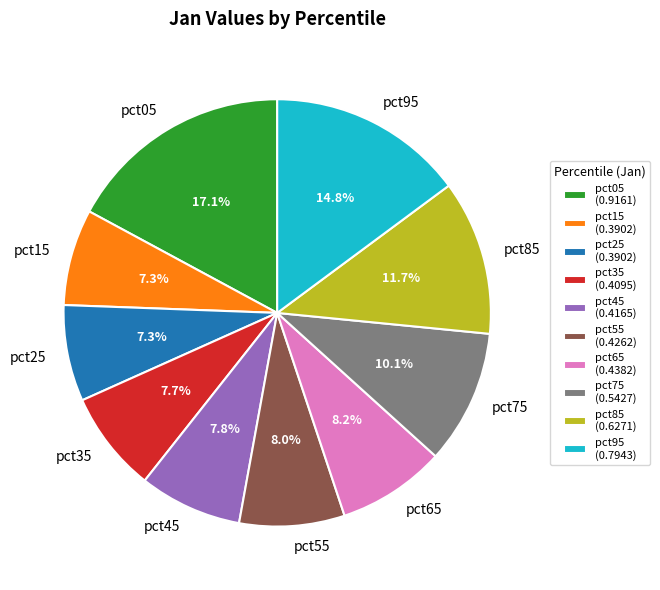

The pct65 slice represents 8% of the pie. True or false?

True